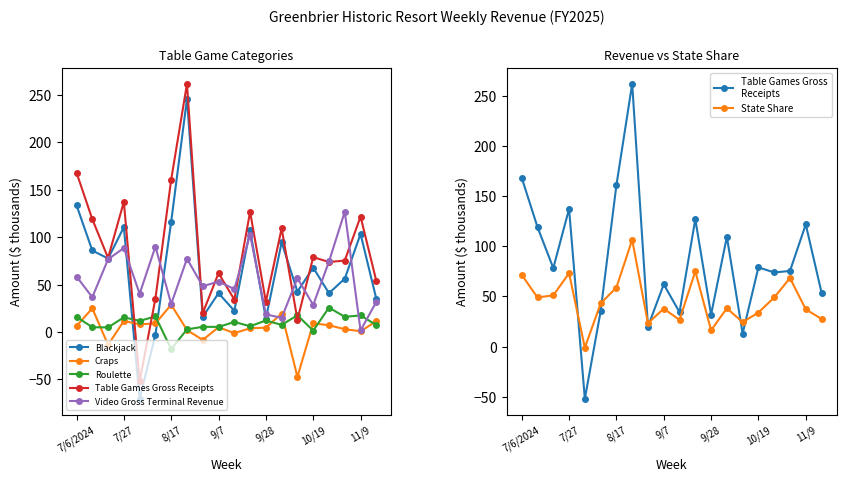

How many data points in Roulette are less than 10?

10